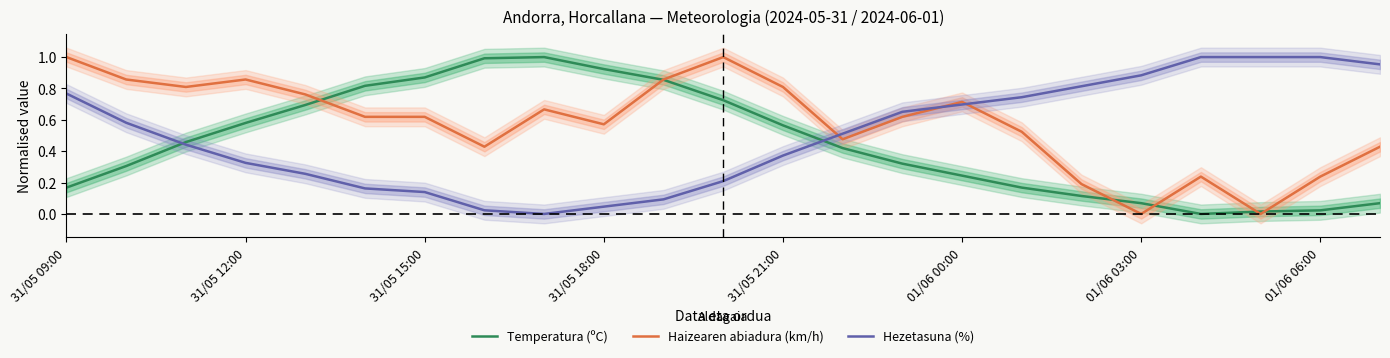

True or false: Hezetasuna (%) and Temperatura (ºC) intersect in this chart.

True